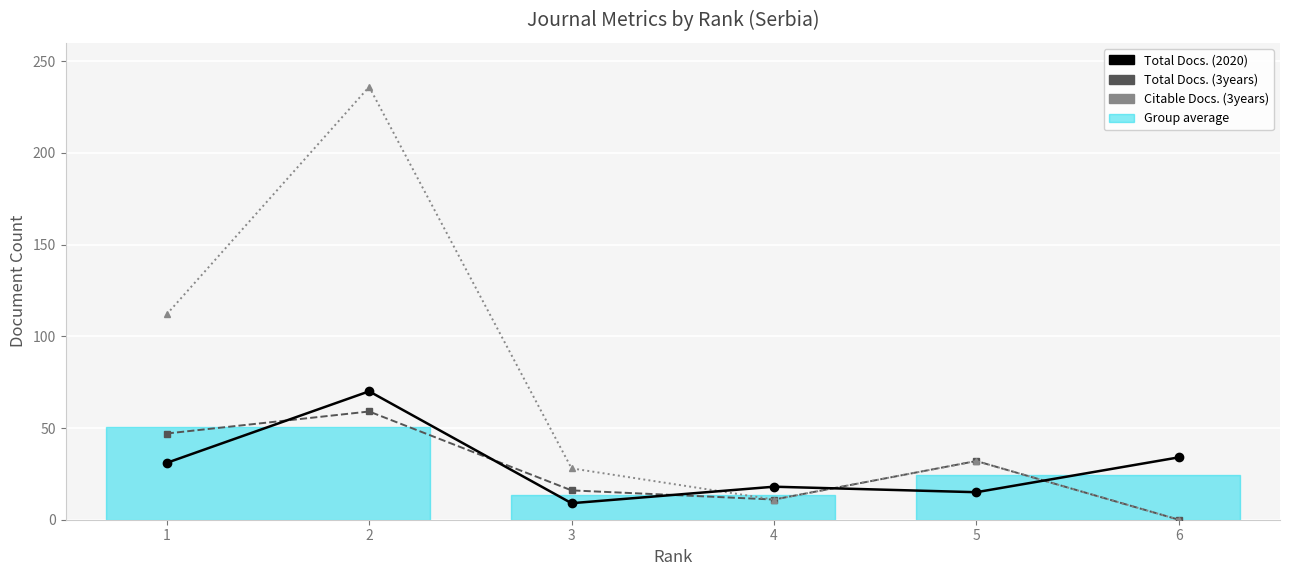

What is the value of the Total Docs. (3years) point at the 3rd from the left?

16